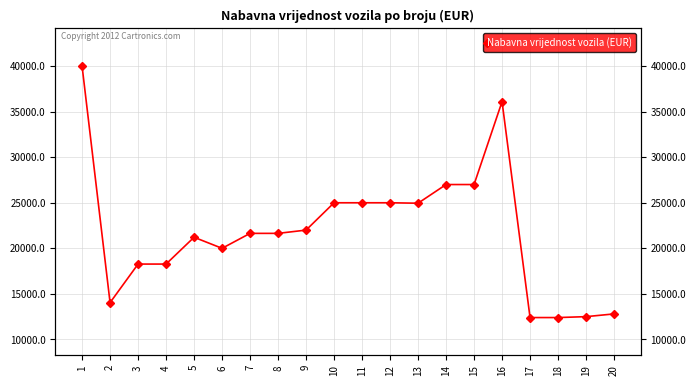

Reading left to right, transcribe all the data shown in this chart.

1=40000	2=14037	3=18271	4=18271	5=21214	6=20000	7=21641	8=21641	9=22000	10=25000	11=25000	12=25000	13=24950	14=27000	15=27000	16=36100	17=12400	18=12400	19=12500	20=12800